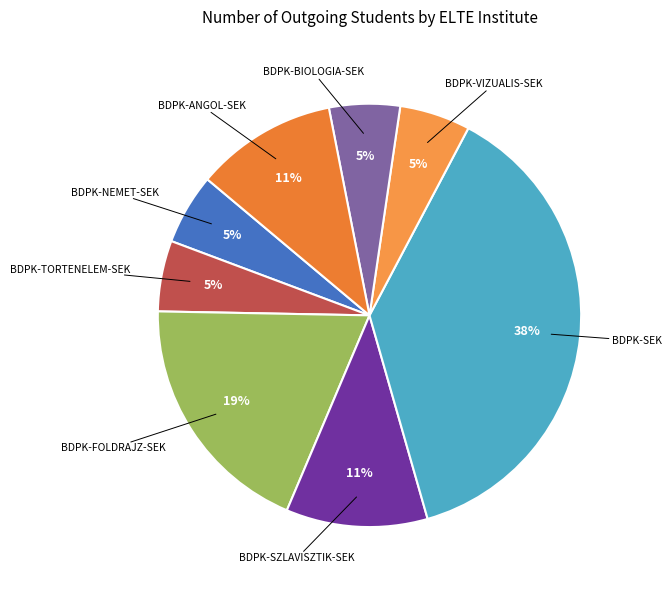

To the nearest percent, what is the combined percentage of BDPK-SZLAVISZTIK-SEK and BDPK-ANGOL-SEK?

22%